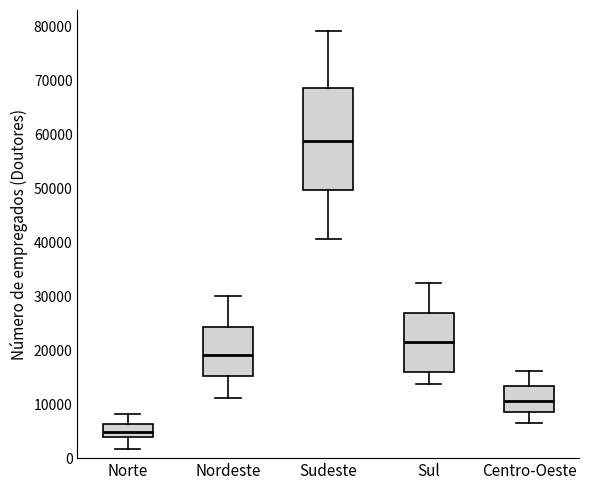

Comparing the boxes themselves (not the whiskers), which one is the tallest?

Sudeste